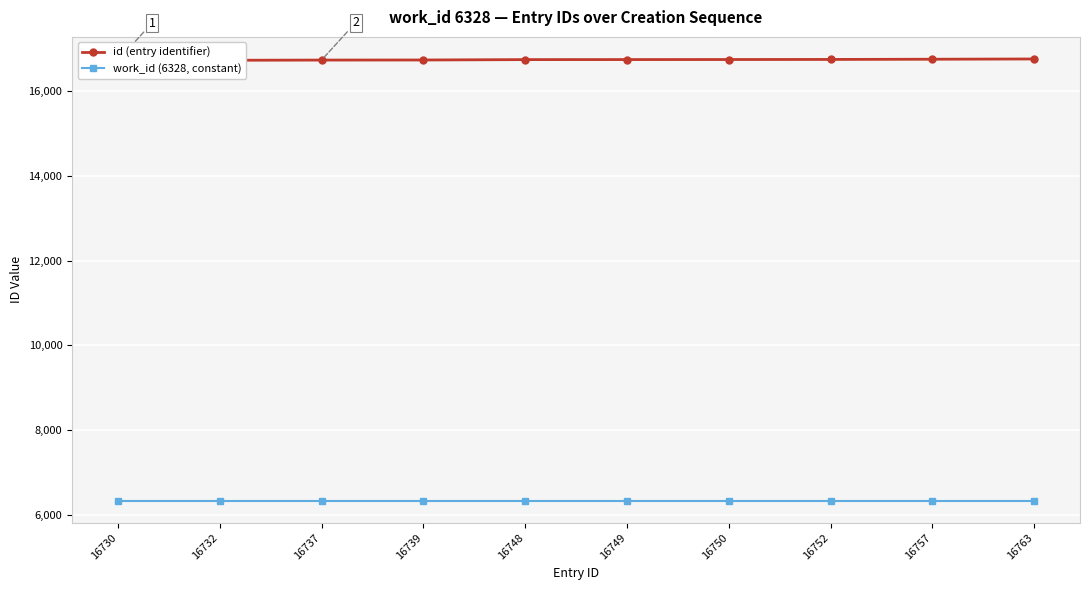

Count the number of data series in this chart.

2